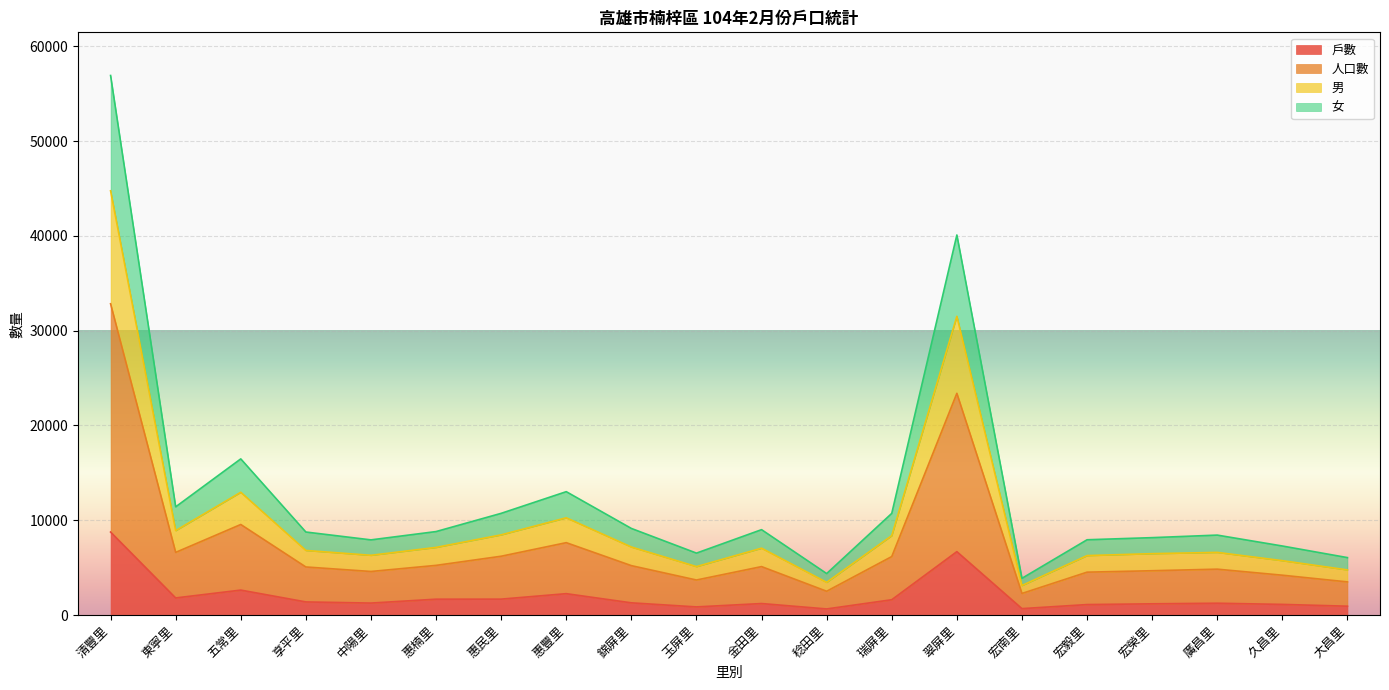

What is the maximum value for 戶數?

8755